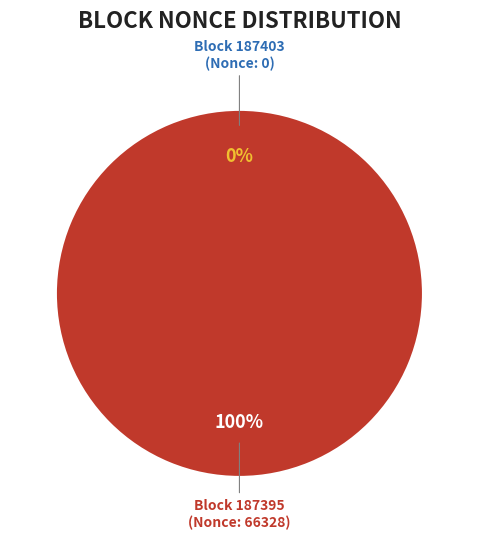

To the nearest percent, what is the combined percentage of 187403 and 187395?

100%